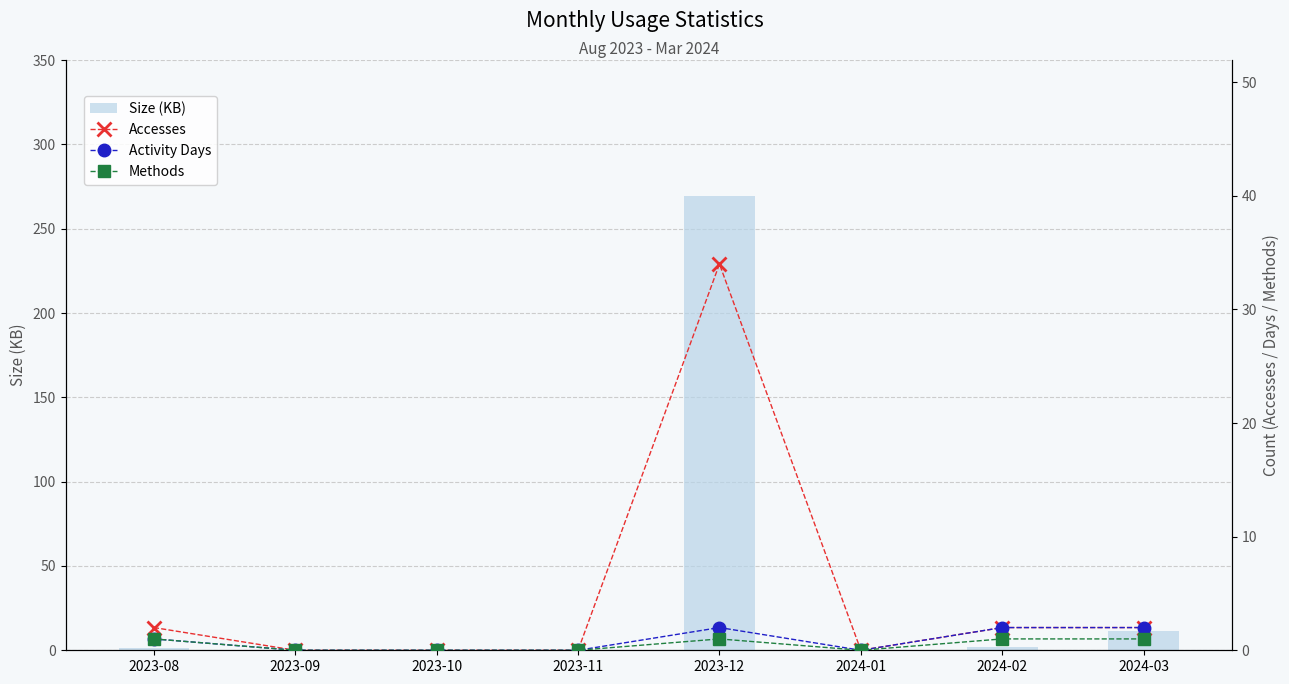

True or false: Accesses has a value of 2.0 at 2023-08.

True